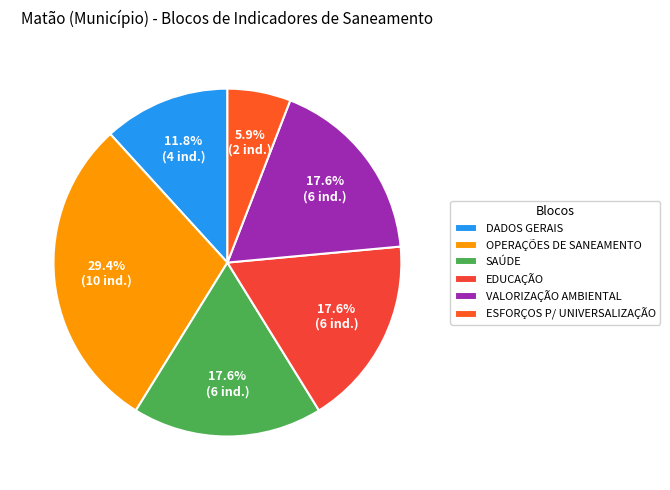

Which category has the smallest portion of the pie?

ESFORÇOS P/ UNIVERSALIZAÇÃO